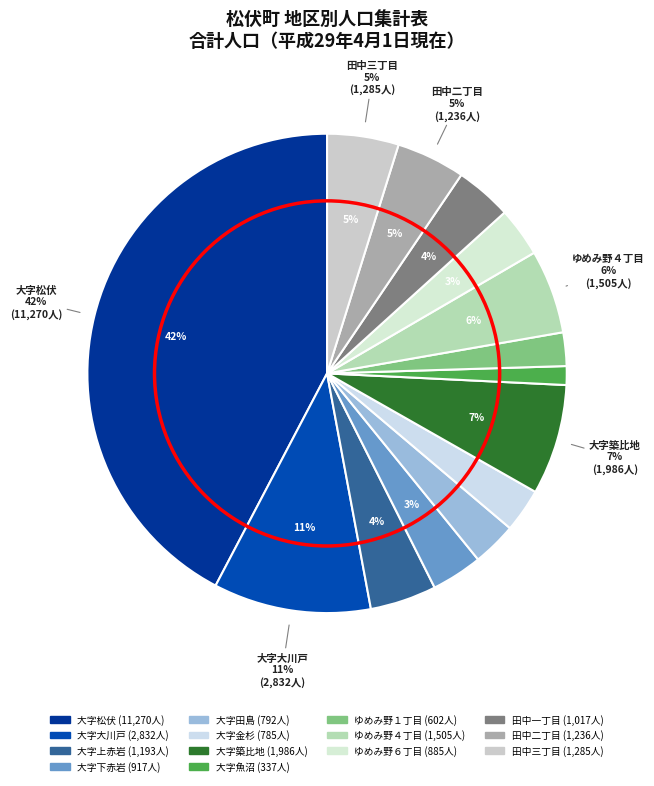

To the nearest percent, what percentage of the pie is ゆめみ野４丁目?

6%